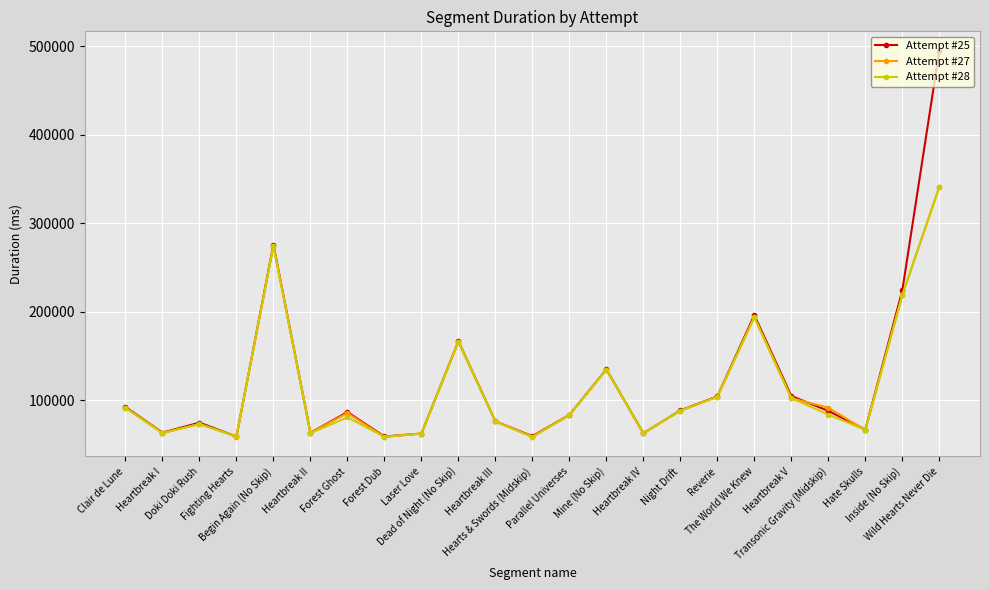

Which series has the largest range (max minus min)?

Attempt #25